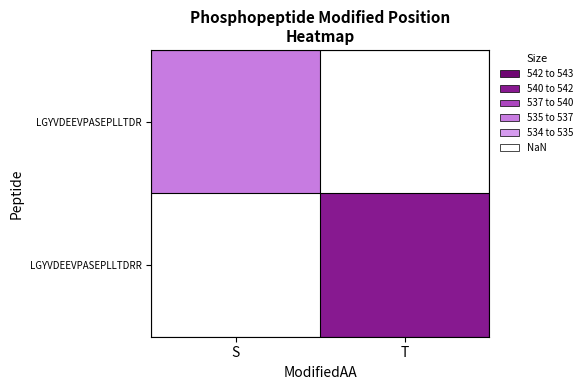

How many positive values does the LGYVDEEVPASEPLLTDR series have?

1